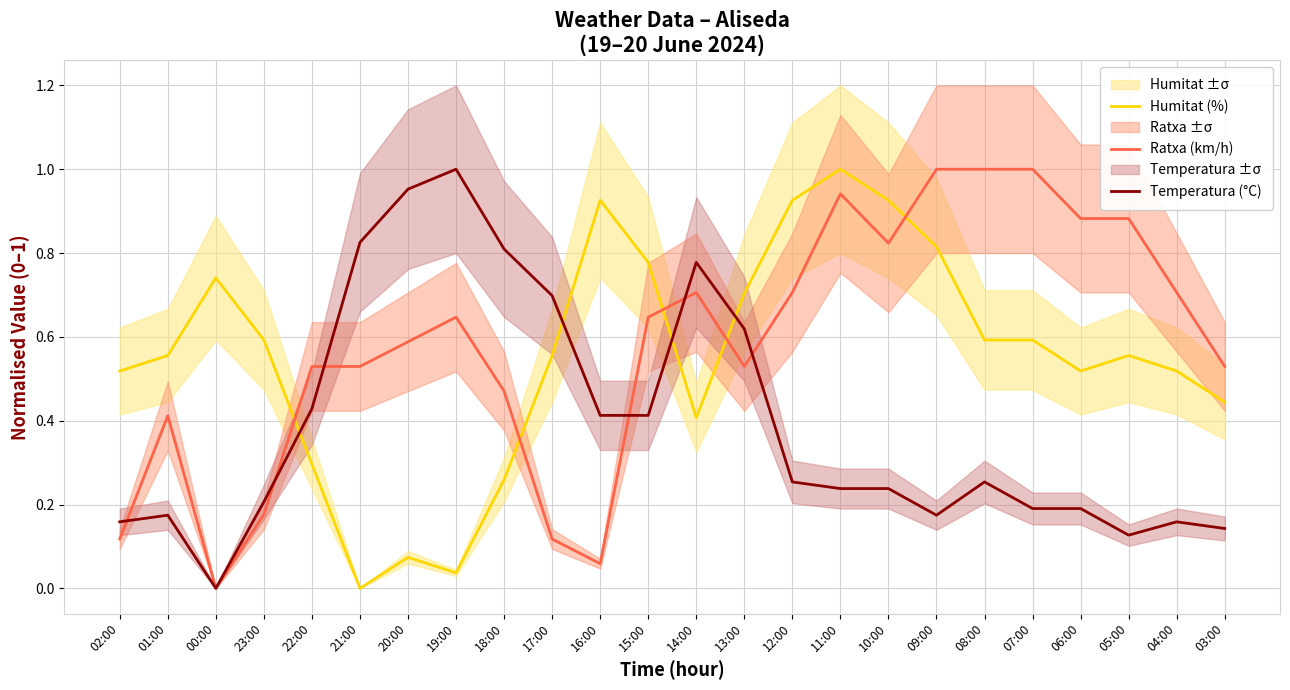

Which category has the lowest value in the Humitat (%) series?

21:00